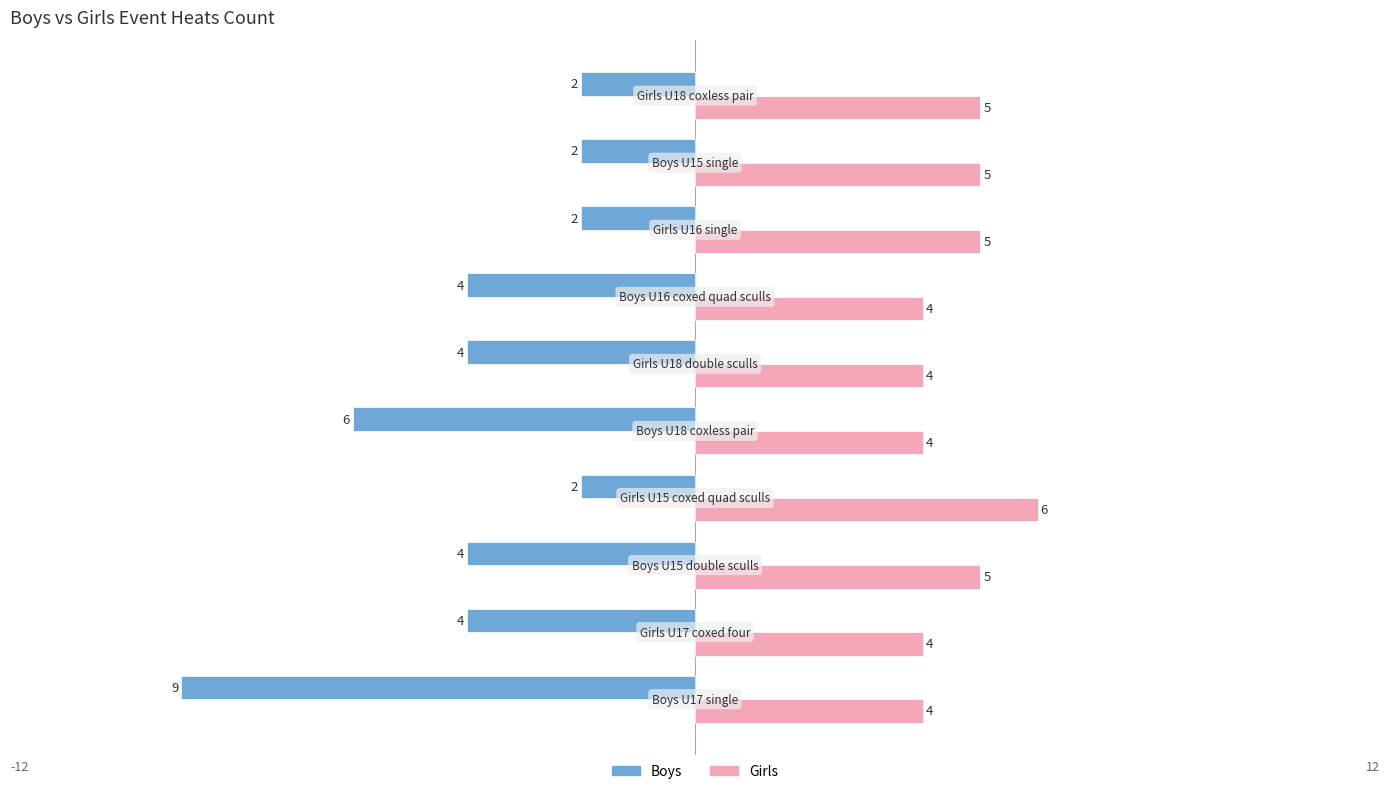

Count the Girls values in the range 4 to 5.

9